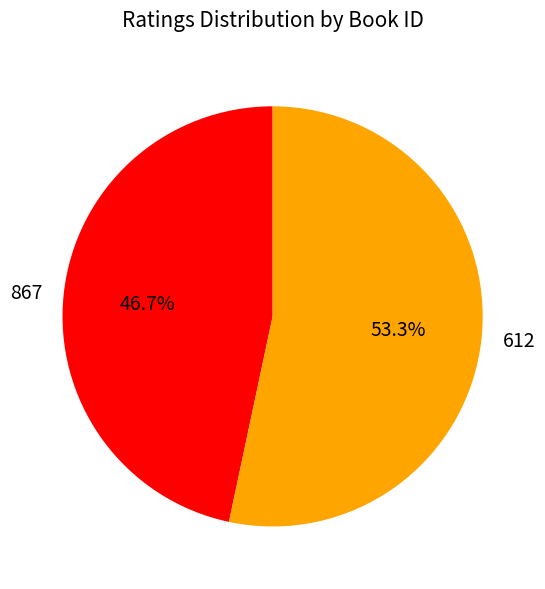

Rank the categories by value from lowest to highest.

867, 612